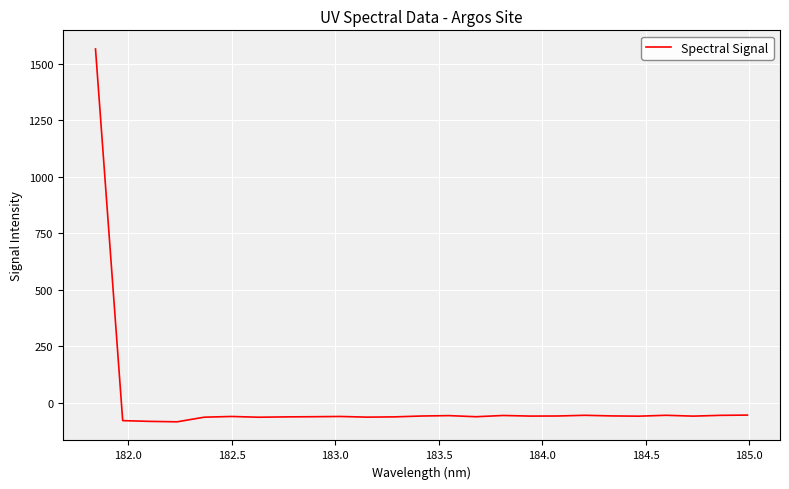

How many lines are shown in the chart?

1